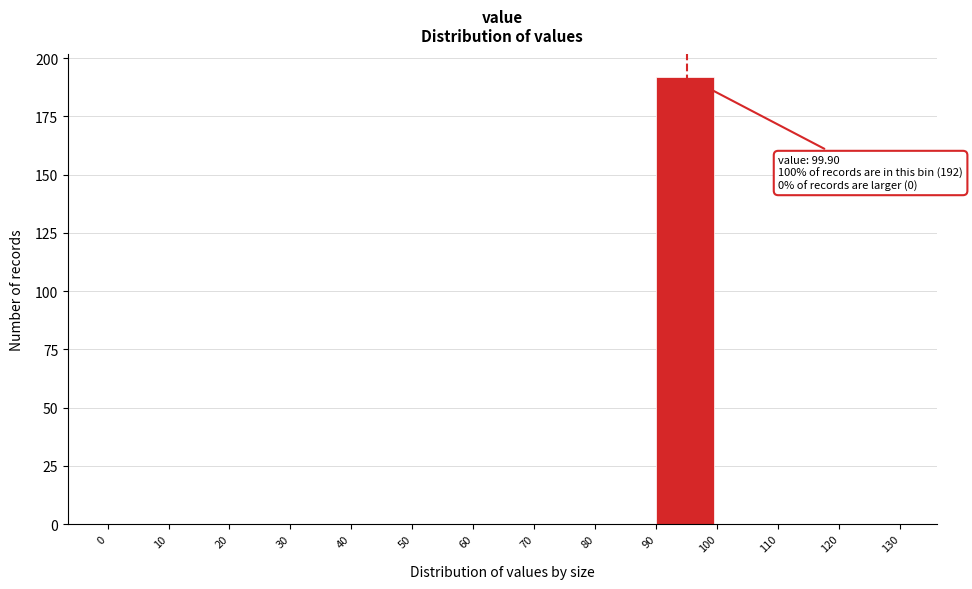

Which range on the x-axis has the tallest bar?

90 to 100